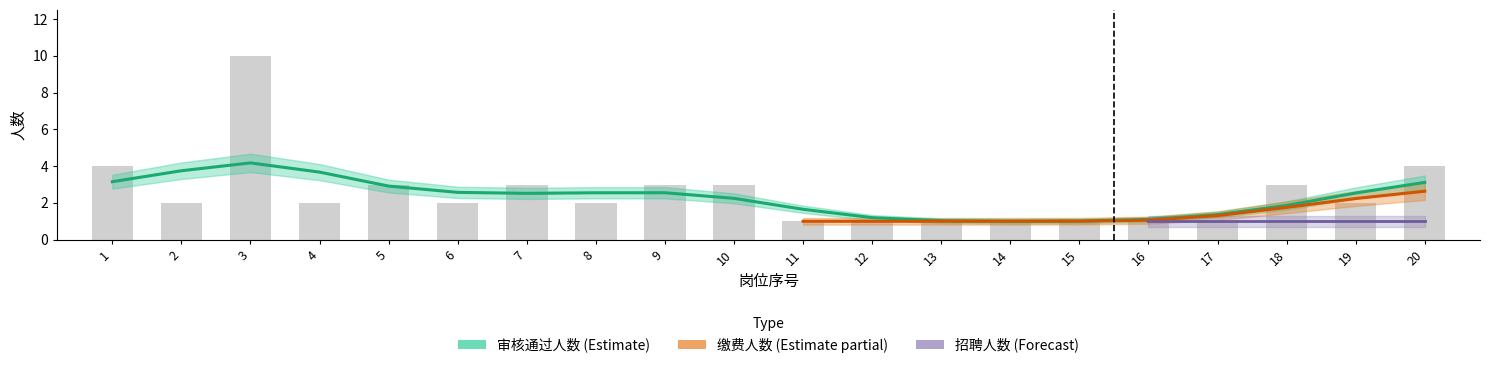

Which category has the highest value in the 报考人数 series?

3